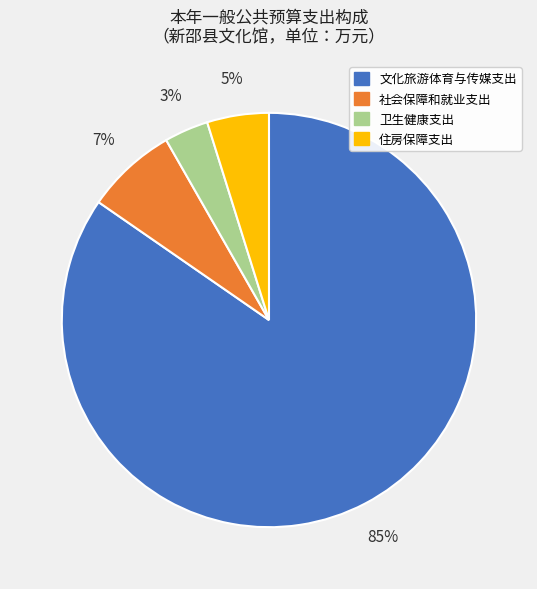

How many segments does this pie chart have?

4